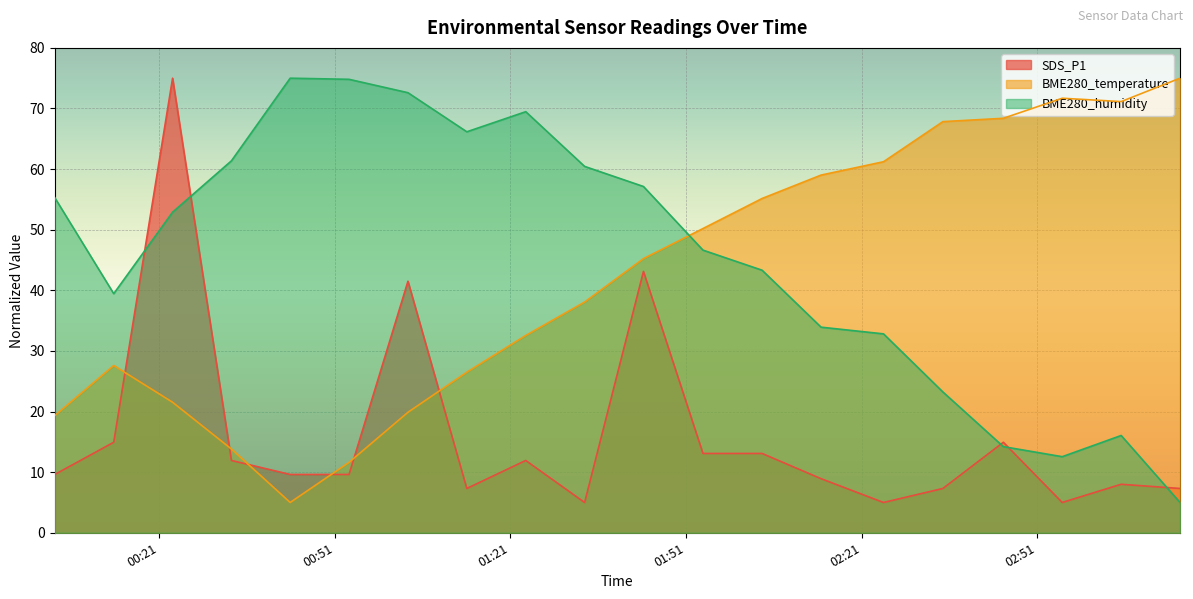

What is the difference between the highest and lowest values at 2024/02/05 00:43:24?

70.0